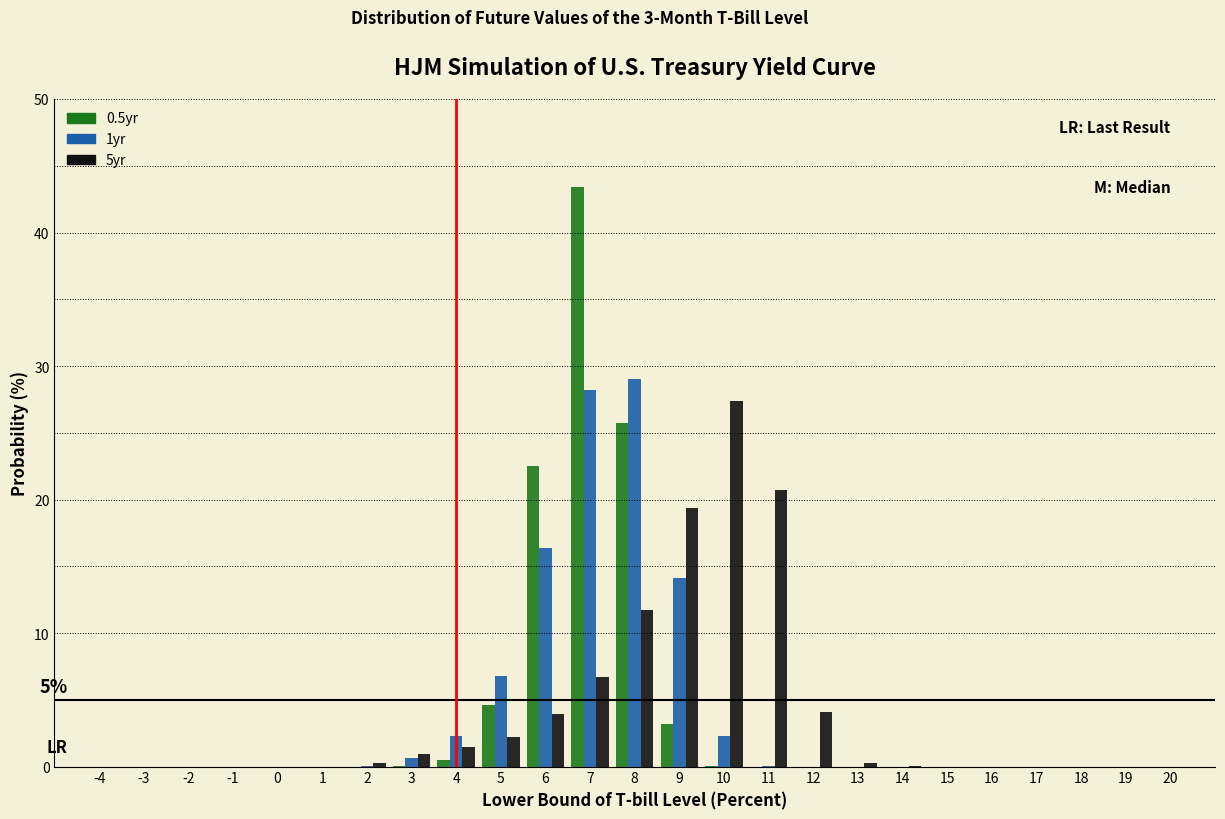

What is the sum of all 5yr values?

99.3